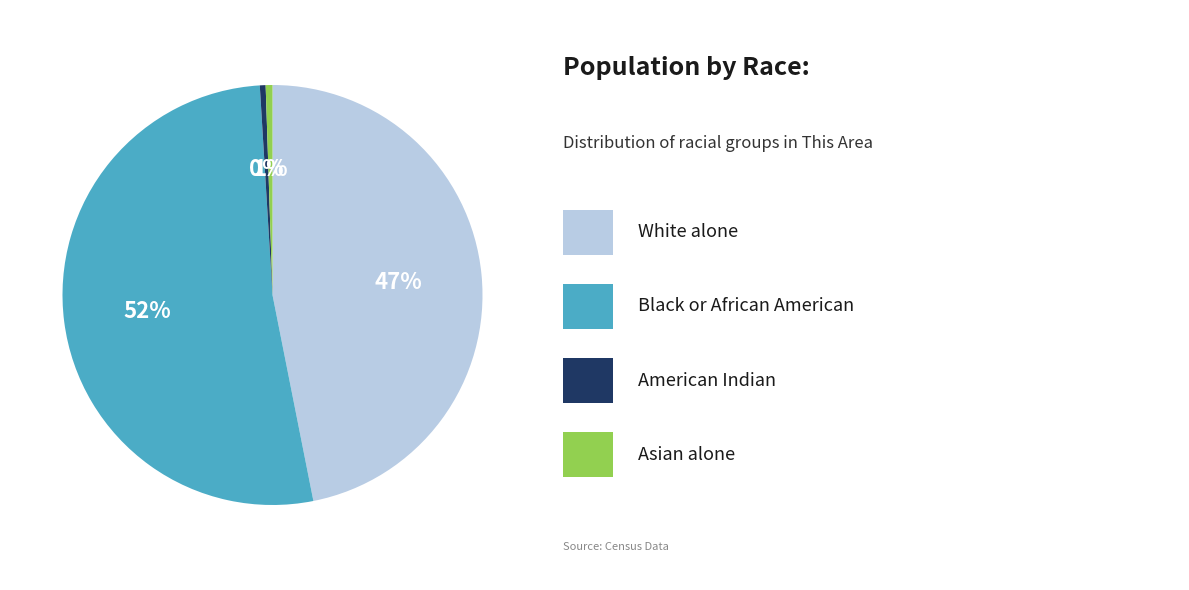

Is there a majority slice in this chart?

Yes